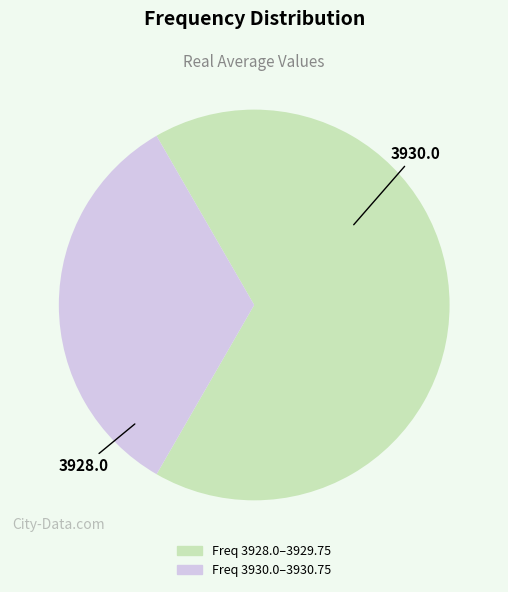

Does any single category account for the majority?

Yes